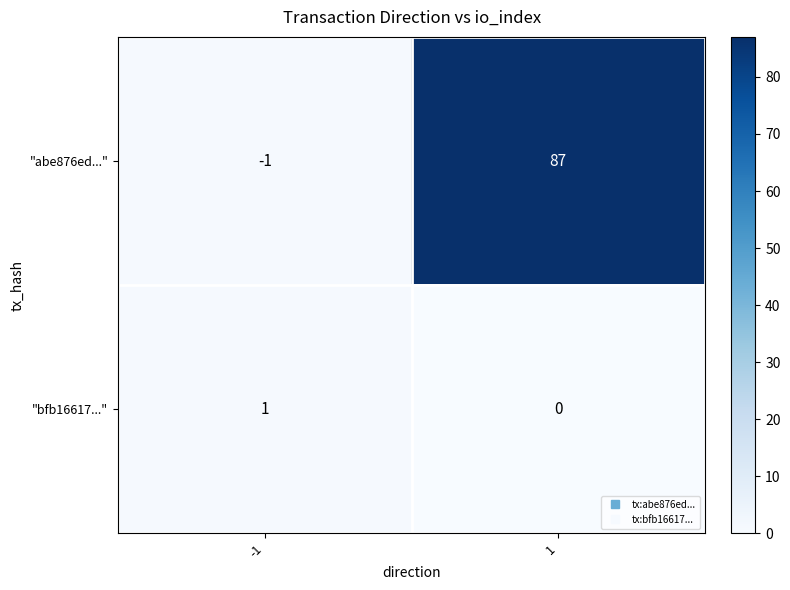

What is the greatest value displayed?

87